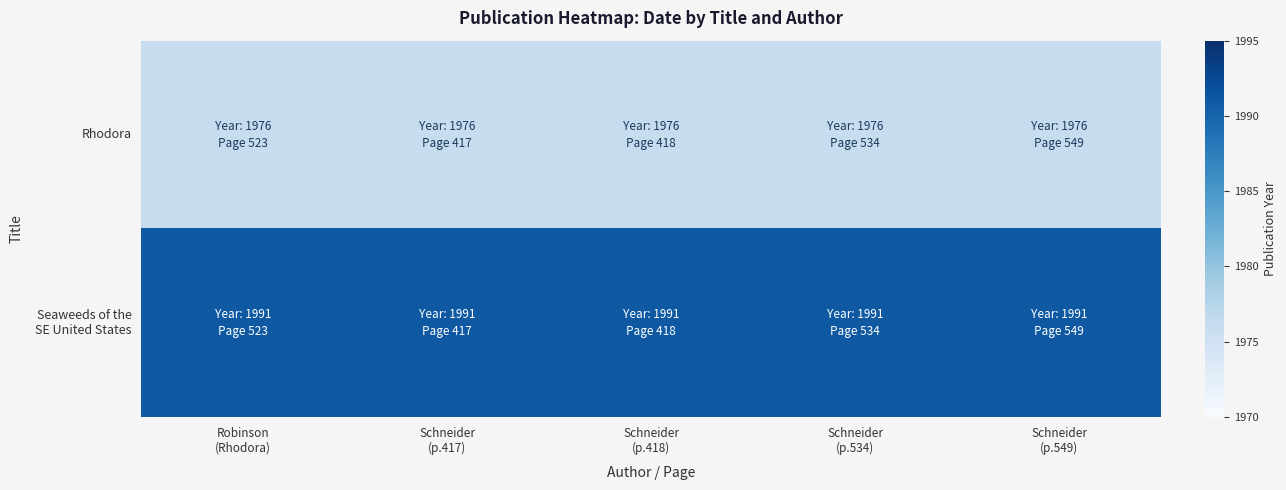

What is the total value across all series at Schneider
(p.417)?

3967